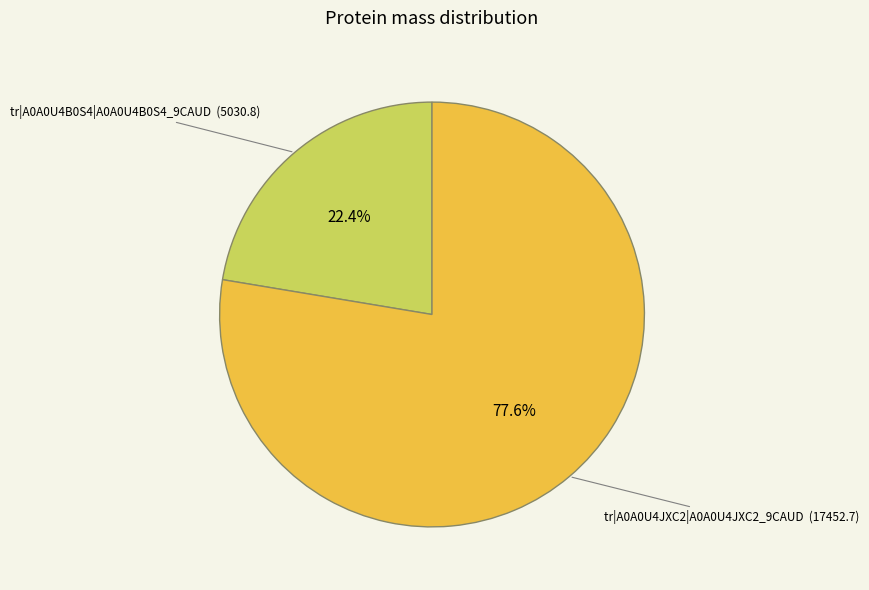

The tr|A0A0U4JXC2|A0A0U4JXC2_9CAUD slice represents 78% of the pie. True or false?

True